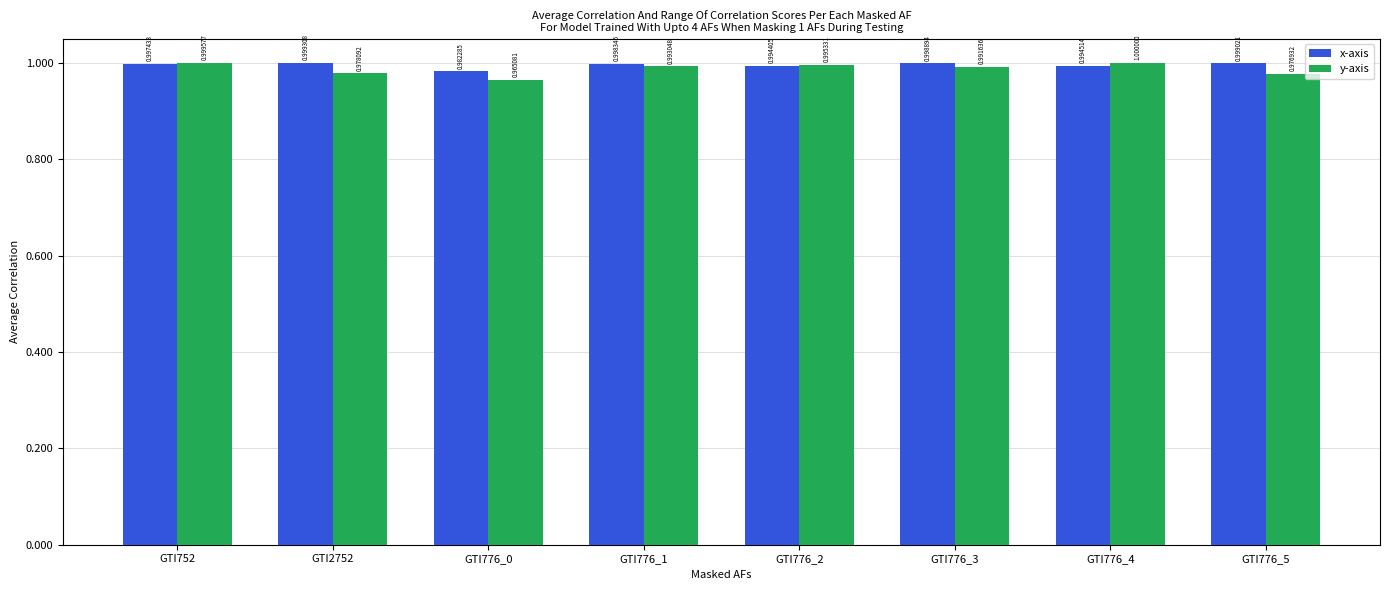

True or false: x-axis has a value of 0.6 at GTI776_5.

False